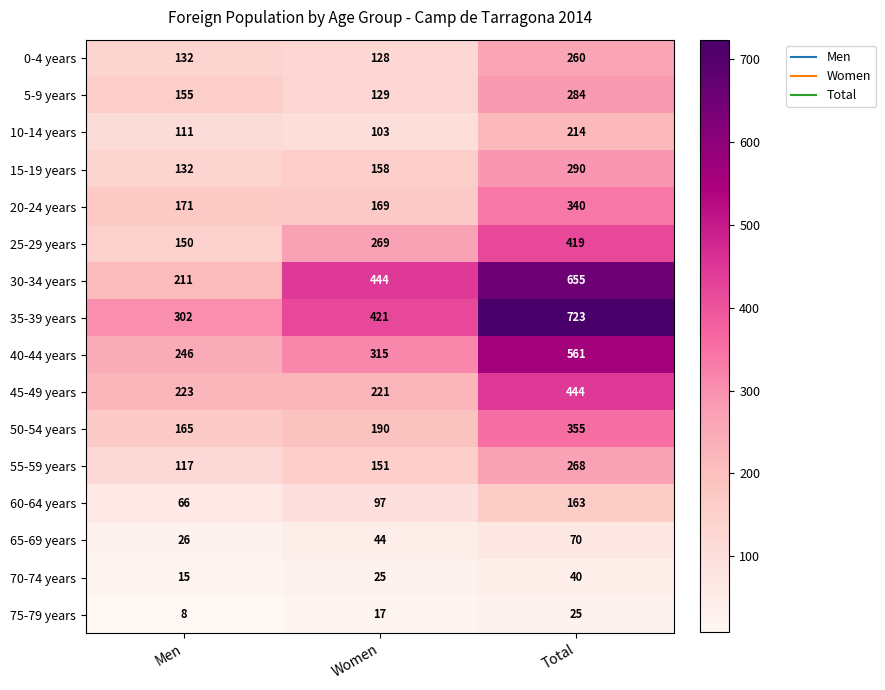

Which series changed the most between Men and Women?

30-34 years